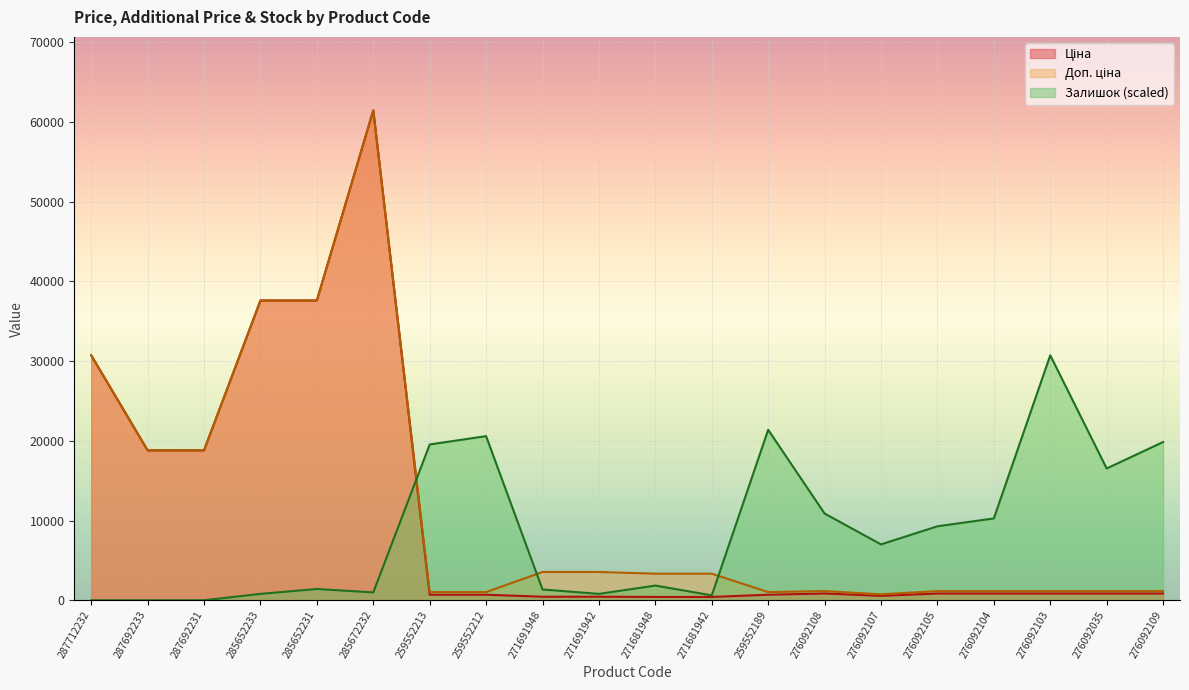

Rank the series by their maximum value, from lowest to highest.

Залишок, Ціна, Доп. ціна